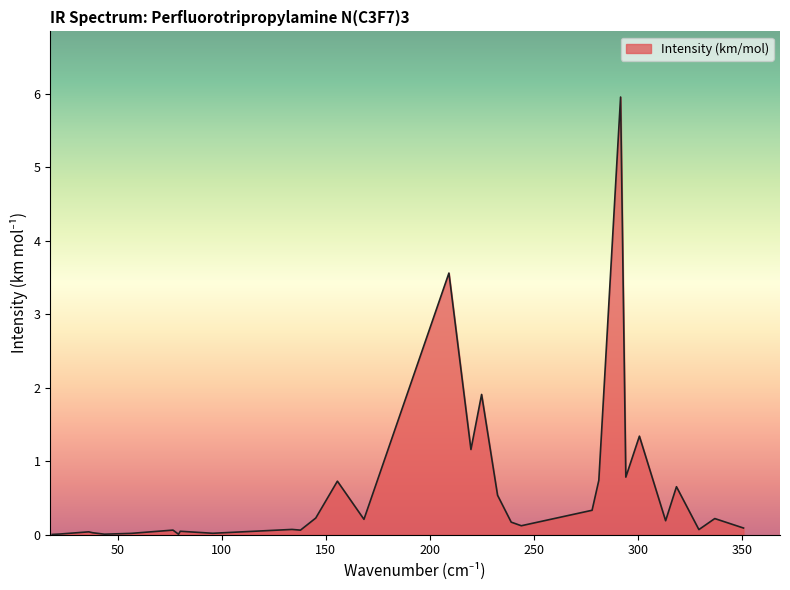

What is the difference between the maximum and minimum values?

6.0